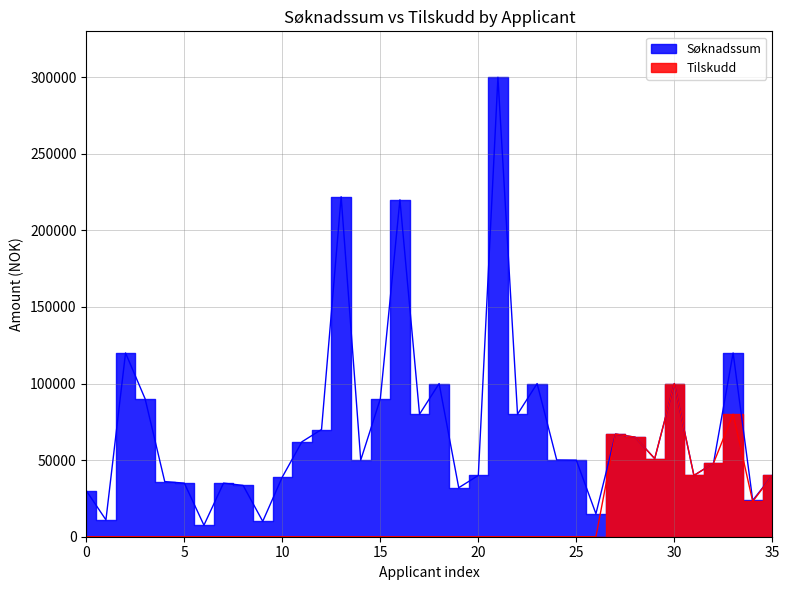

Does the chart have visible grid lines?

Yes